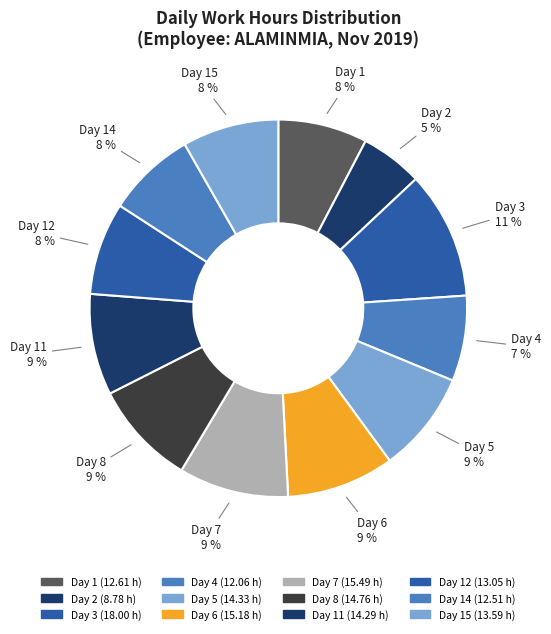

Is there any slice that represents more than half of the pie?

No